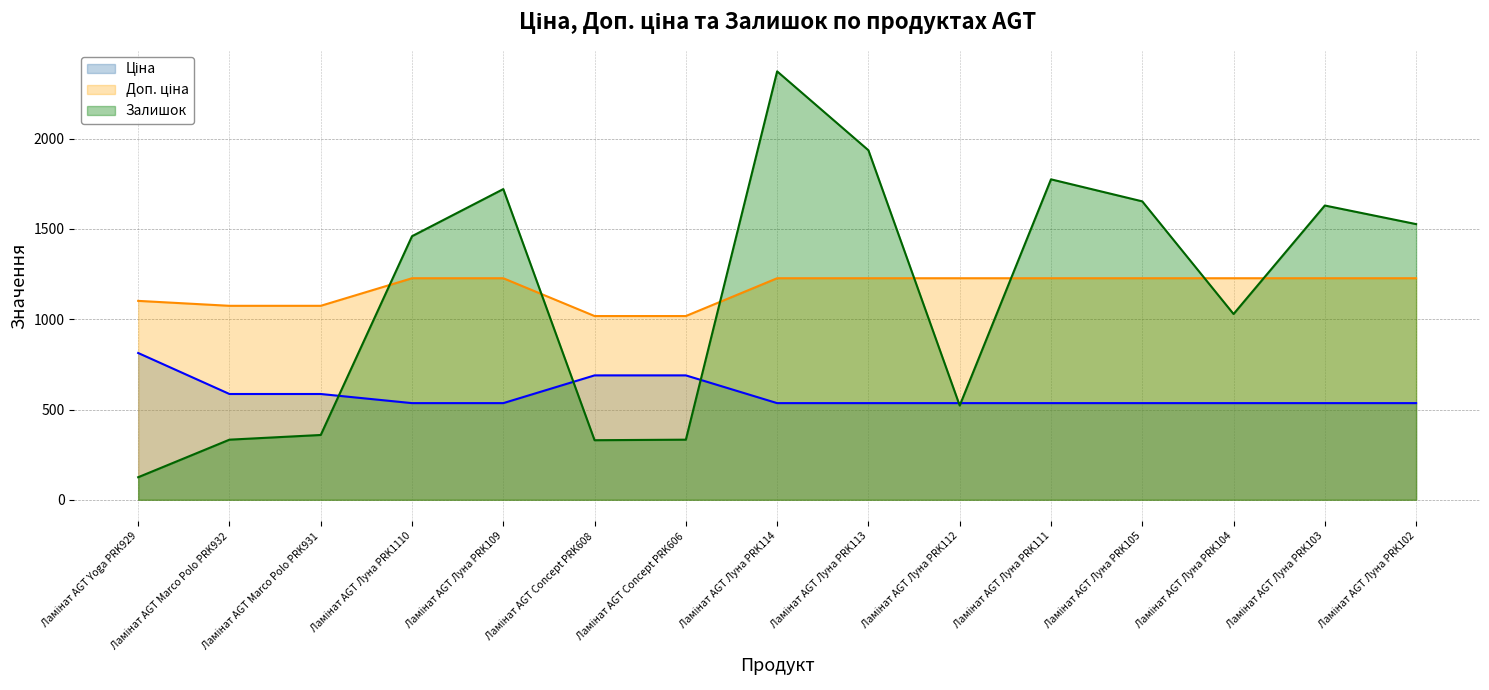

True or false: Ціна and Доп. ціна intersect in this chart.

False